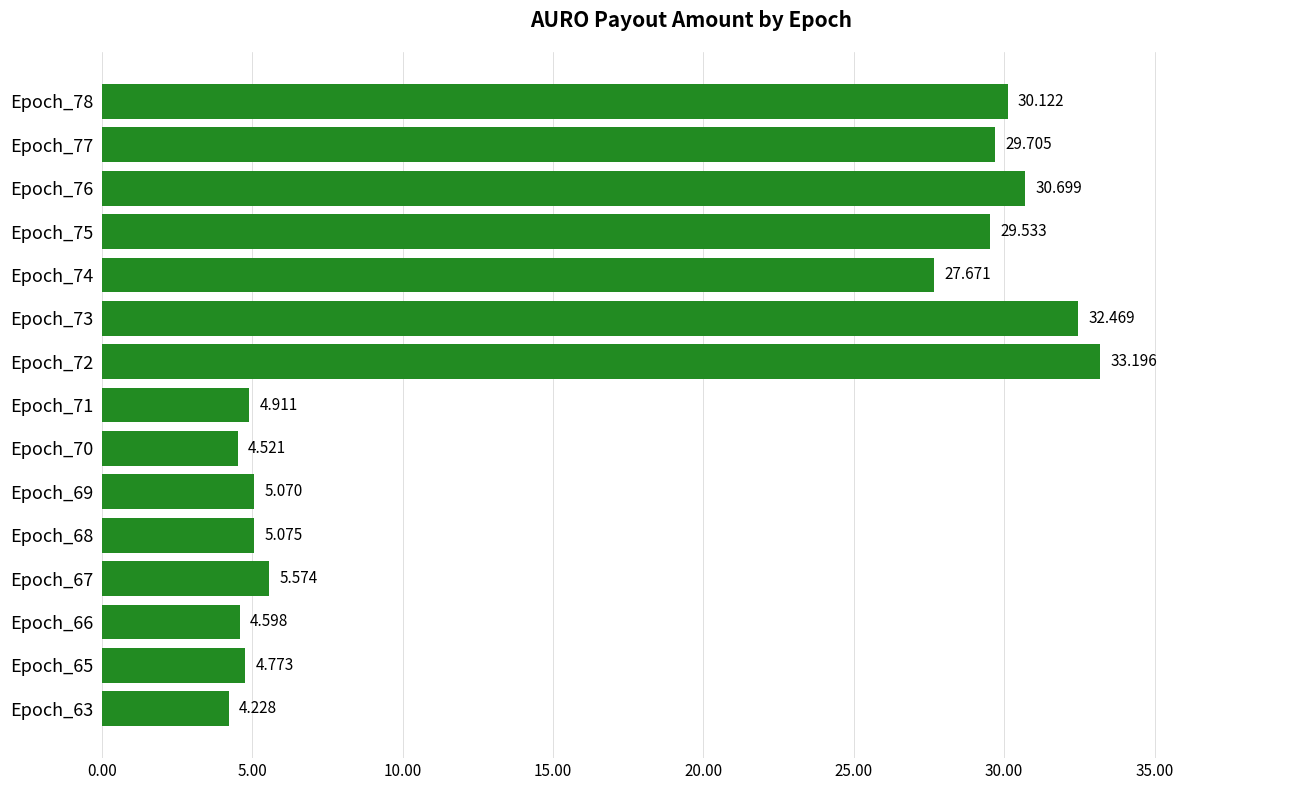

Count the number of data series in this chart.

1